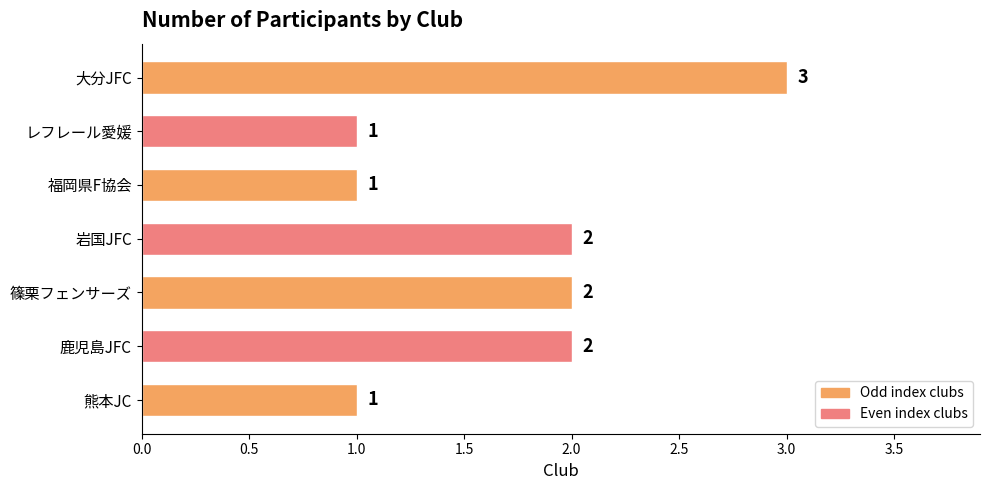

Are the bars horizontal?

Yes